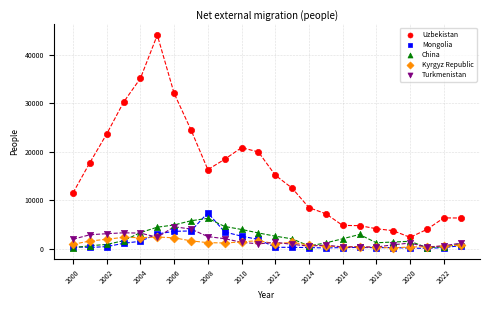

What are all the series names shown in the legend?

Uzbekistan, Mongolia, China, Kyrgyz Republic, Turkmenistan